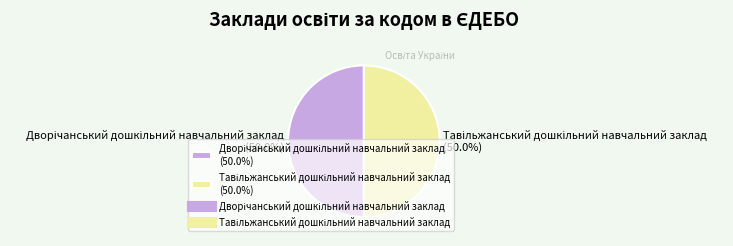

True or false: Дворічанський дошкільний навчальний заклад accounts for 60% of the total.

False